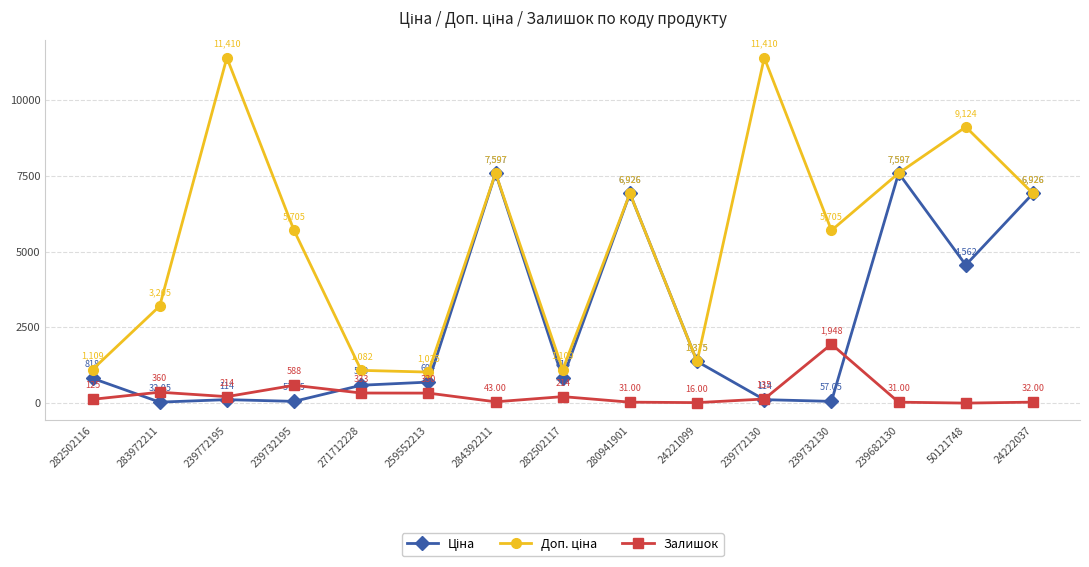

Where is the first local minimum for Залишок?

239772195